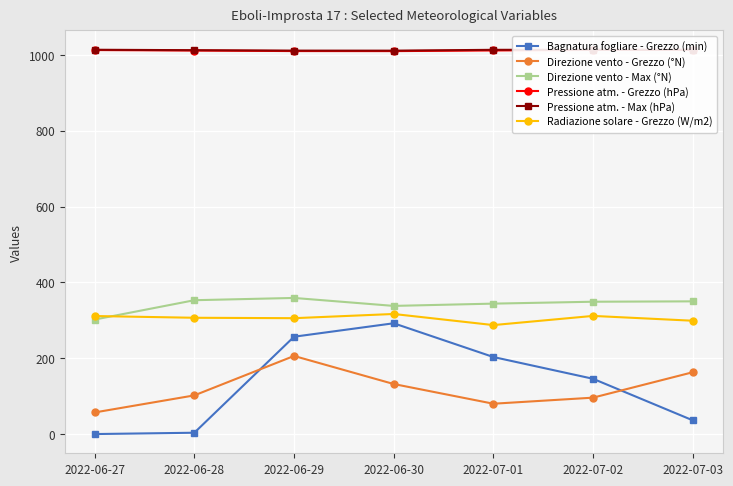

Reading left to right, transcribe all the data shown in this chart.

Bagnatura fogliare - Grezzo (min): 2022-06-27=0.0	2022-06-28=3.5	2022-06-29=256.7	2022-06-30=292.2	2022-07-01=203.2	2022-07-02=145.8	2022-07-03=36.3
Direzione vento - Grezzo (°N): 2022-06-27=57.0	2022-06-28=102.0	2022-06-29=206.0	2022-06-30=132.0	2022-07-01=80.0	2022-07-02=96.0	2022-07-03=163.0
Direzione vento - Max (°N): 2022-06-27=302.0	2022-06-28=353.0	2022-06-29=359.0	2022-06-30=338.0	2022-07-01=344.0	2022-07-02=349.0	2022-07-03=350.0
Pressione atm. - Grezzo (hPa): 2022-06-27=1012.8	2022-06-28=1011.5	2022-06-29=1010.1	2022-06-30=1010.0	2022-07-01=1011.7	2022-07-02=1013.0	2022-07-03=1013.1
Pressione atm. - Max (hPa): 2022-06-27=1013.6	2022-06-28=1012.4	2022-06-29=1011.3	2022-06-30=1011.2	2022-07-01=1013.4	2022-07-02=1013.5	2022-07-03=1013.8
Radiazione solare - Grezzo (W/m2): 2022-06-27=311.3	2022-06-28=306.7	2022-06-29=305.6	2022-06-30=316.7	2022-07-01=287.4	2022-07-02=311.6	2022-07-03=298.9